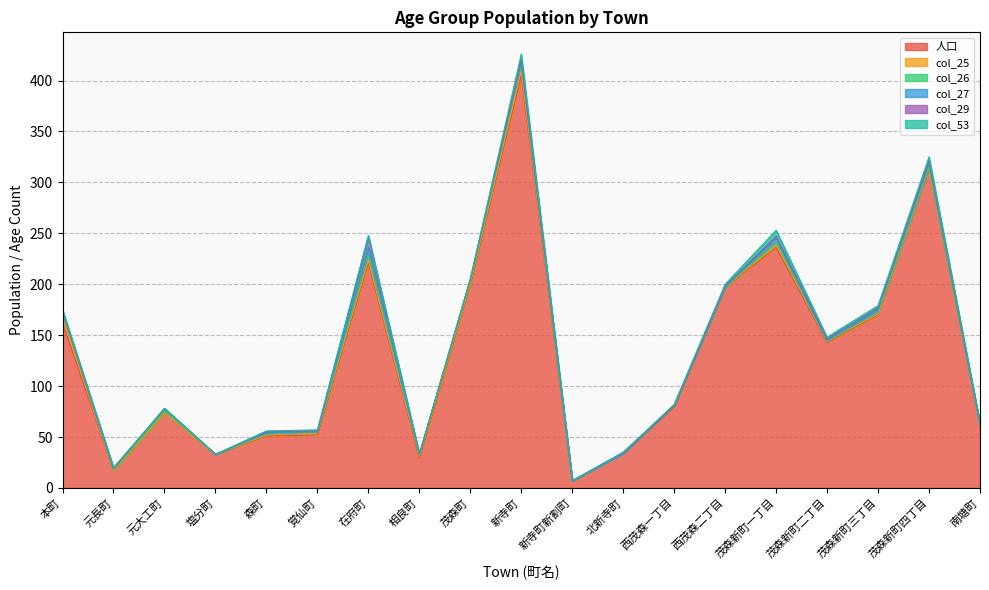

How many data points in col_25 are less than 1?

8